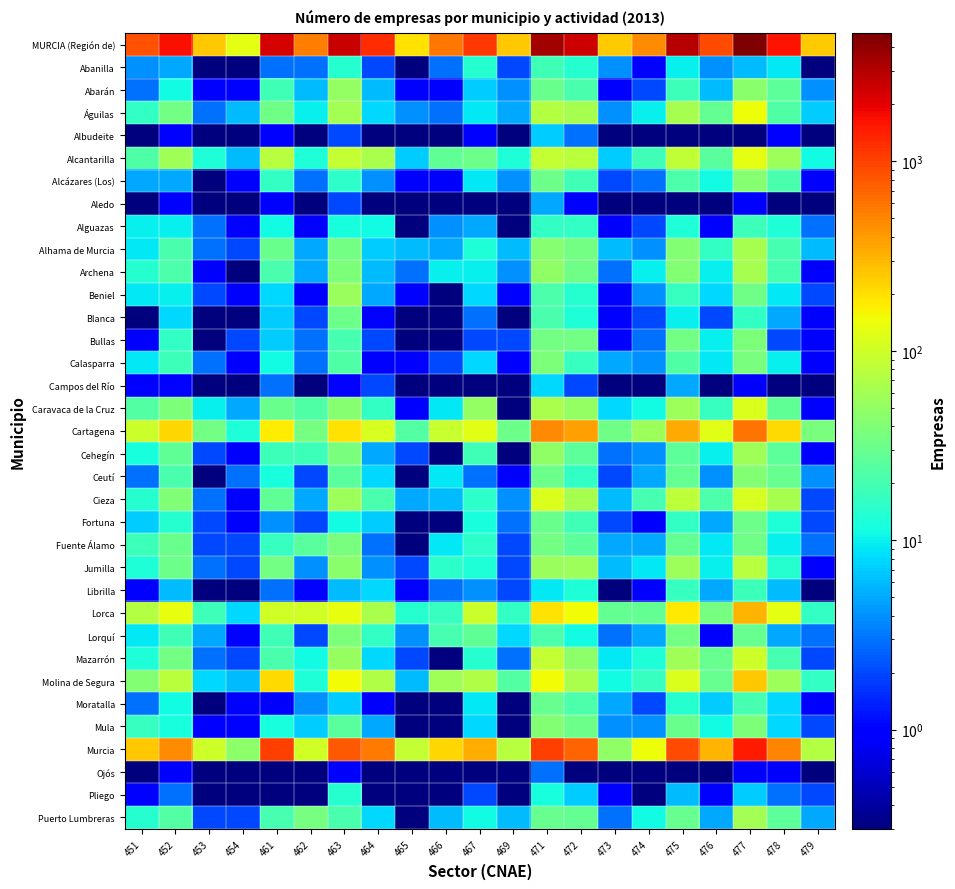

Rank the series by their maximum value, from highest to lowest.

MURCIA (Región de), Murcia, Cartagena, Lorca, Molina de Segura, Águilas, Alcantarilla, Caravaca de la Cruz, Cieza, Mazarrón, Jumilla, Archena, Alhama de Murcia, Puerto Lumbreras, Cehegín, Beniel, Abarán, Alcázares (Los), Mula, Ceutí, Lorquí, Bullas, Calasparra, Fuente Álamo, Blanca, Fortuna, Moratalla, Abanilla, Alguazas, Librilla, Pliego, Campos del Río, Albudeite, Aledo, Ojós